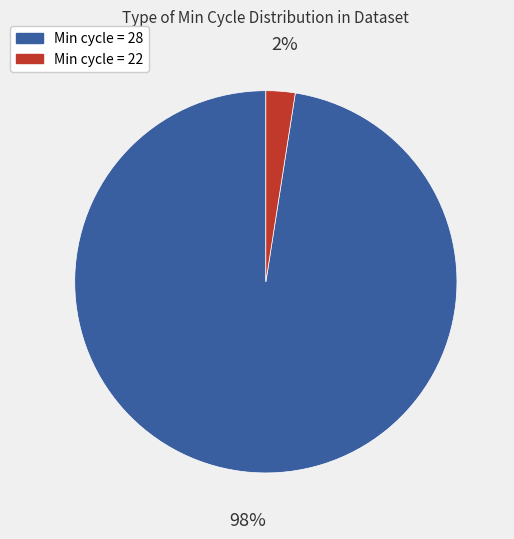

To the nearest percent, what portion does Min cycle = 28 represent?

98%